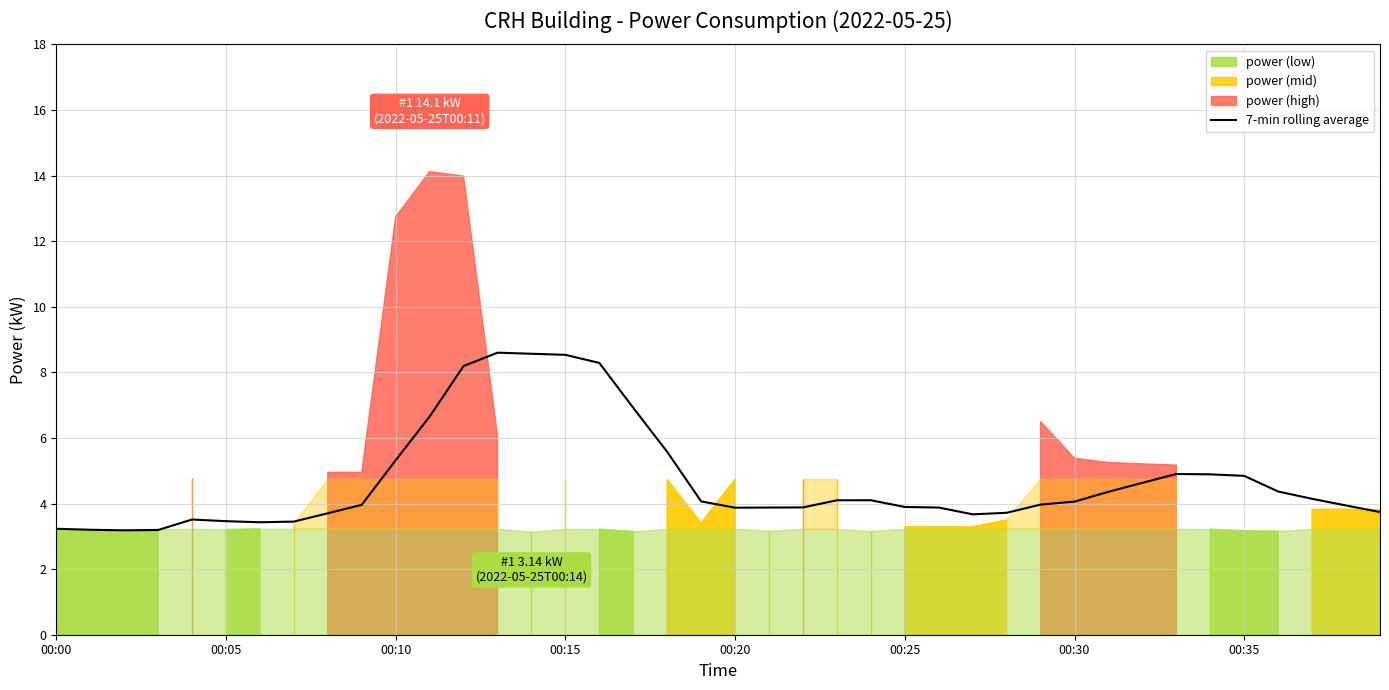

The 7-min rolling average series shows 3.5 at 00:05. True or false?

True